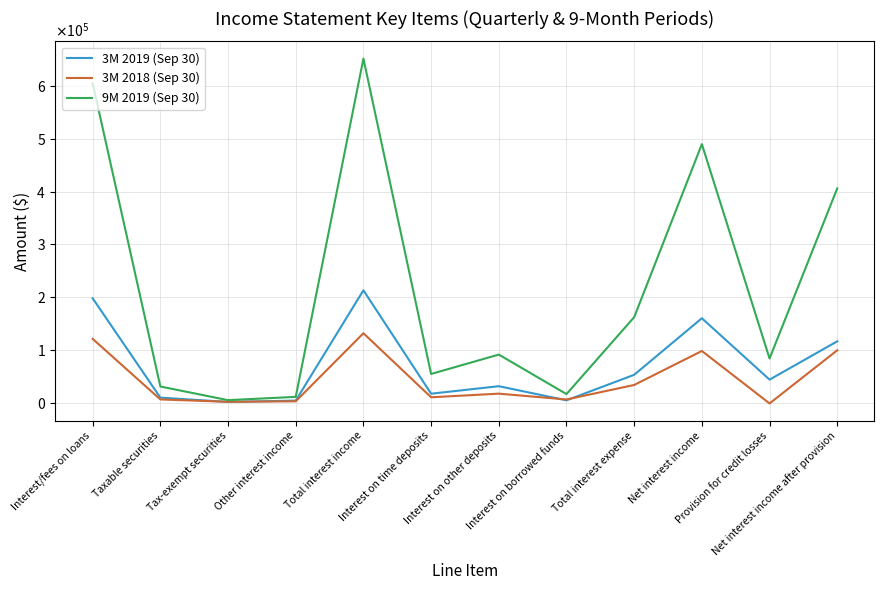

At which category does 9M 2019 (Sep 30) reach its first local peak?

Total interest income